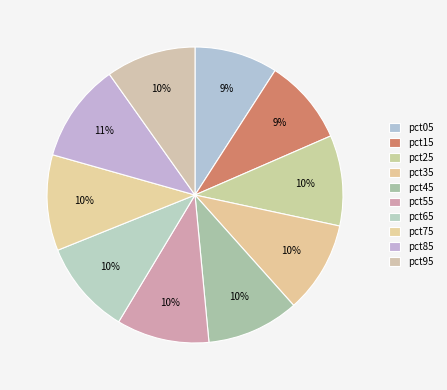

How many segments does this pie chart have?

10